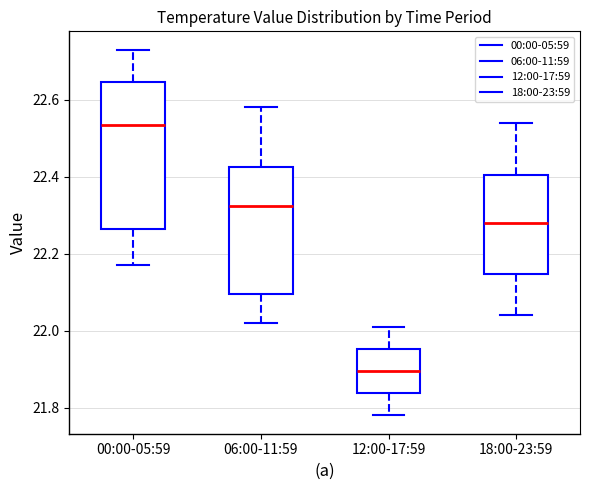

Where is the lower edge of the box for 18:00-23:59 on the y-axis? The values are not printed on the chart, so give them approximately, as read against the axis.

22.14